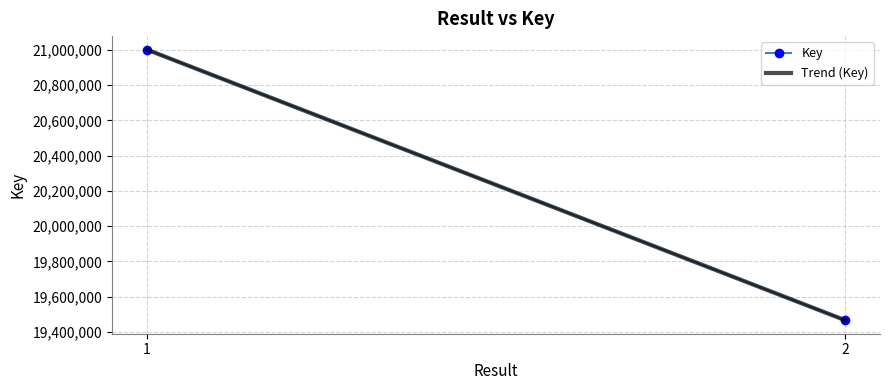

True or false: Trend (Key) has a value of 25383328 at 2.

False